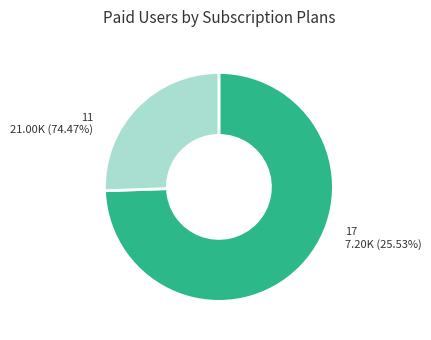

Rank the categories by value from lowest to highest.

17, 11